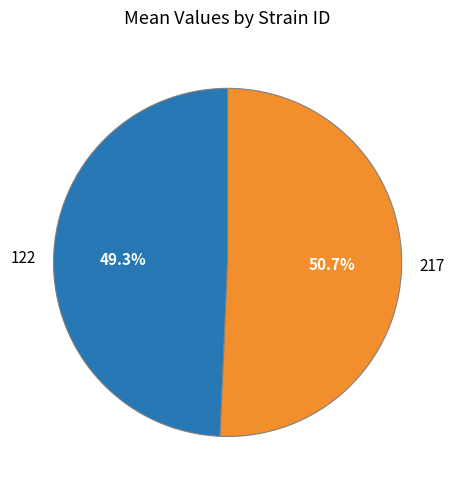

Which slice is the smallest?

122